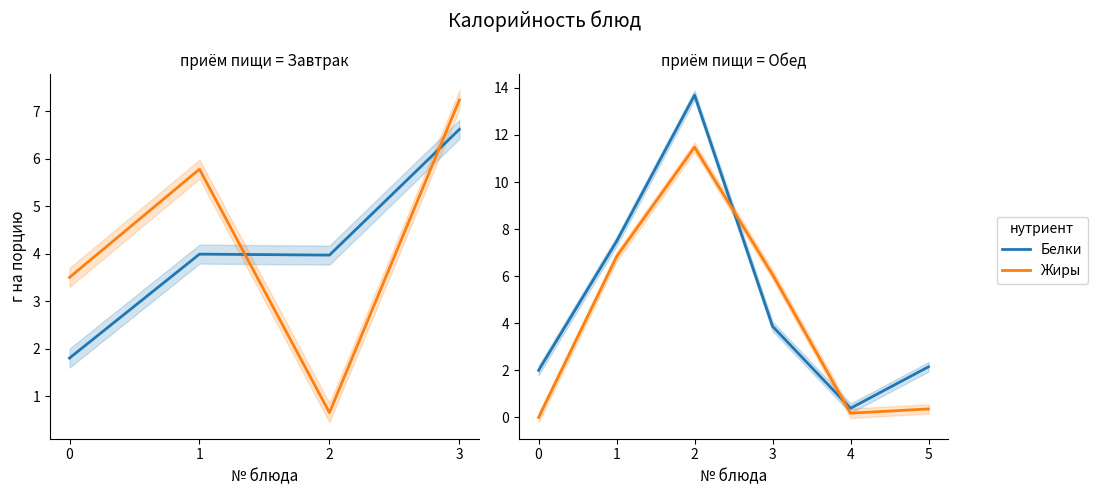

What is the value of the Жиры point at the 6th from the left?

0.4